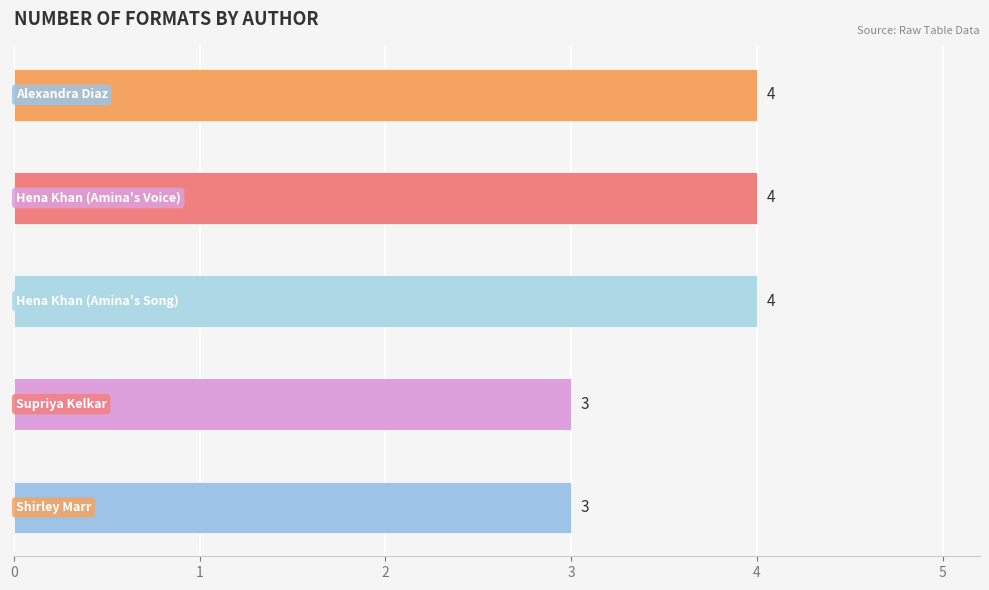

Reading top to bottom, extract all data points from this chart.

4	4	4	3	3